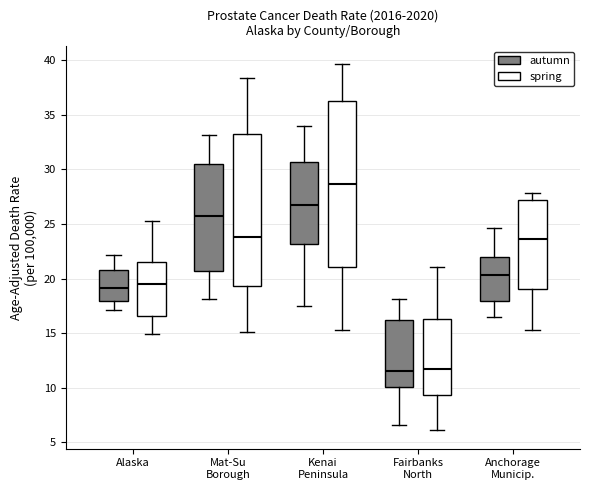

Reading left to right, read every box against the y-axis: the position of its median line, the range the box covers, and the ends of its whiskers. The values are not printed on the chart, so give them approximately, as read against the axis.

Alaska (autumn): median 19.0, box 18.0 to 21.0, whiskers 17.0 to 22.0
Alaska (spring): median 19.5, box 16.5 to 21.5, whiskers 15.0 to 25.5
Mat-Su Borough (autumn): median 25.5, box 20.5 to 30.5, whiskers 18.0 to 33.0
Mat-Su Borough (spring): median 24.0, box 19.5 to 33.0, whiskers 15.0 to 38.5
Kenai Peninsula (autumn): median 26.5, box 23.0 to 30.5, whiskers 17.5 to 34.0
Kenai Peninsula (spring): median 28.5, box 21.0 to 36.0, whiskers 15.5 to 39.5
Fairbanks North (autumn): median 11.5, box 10.0 to 16.0, whiskers 6.5 to 18.0
Fairbanks North (spring): median 11.5, box 9.5 to 16.5, whiskers 6.0 to 21.0
Anchorage Municip. (autumn): median 20.5, box 18.0 to 22.0, whiskers 16.5 to 24.5
Anchorage Municip. (spring): median 23.5, box 19.0 to 27.0, whiskers 15.5 to 28.0